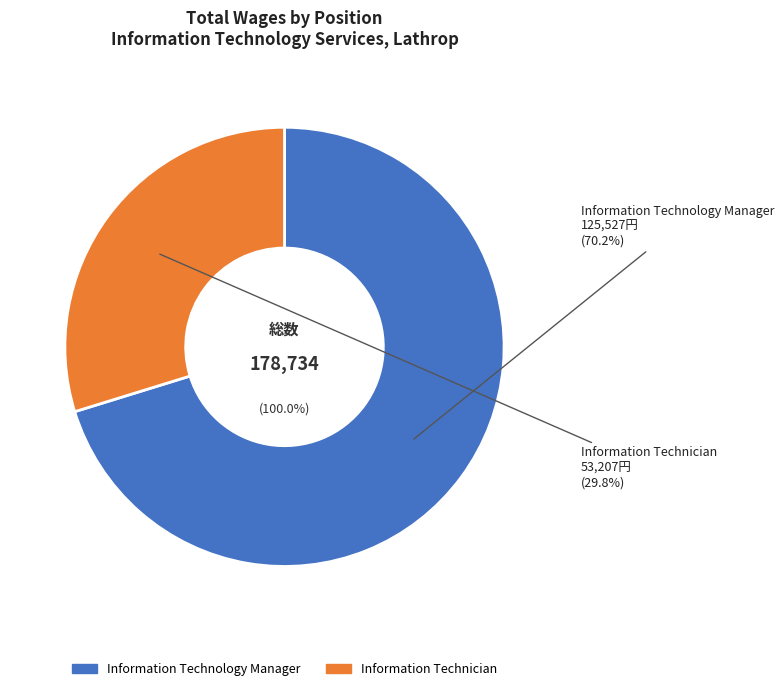

Which slice represents more than half of the pie?

Information Technology Manager